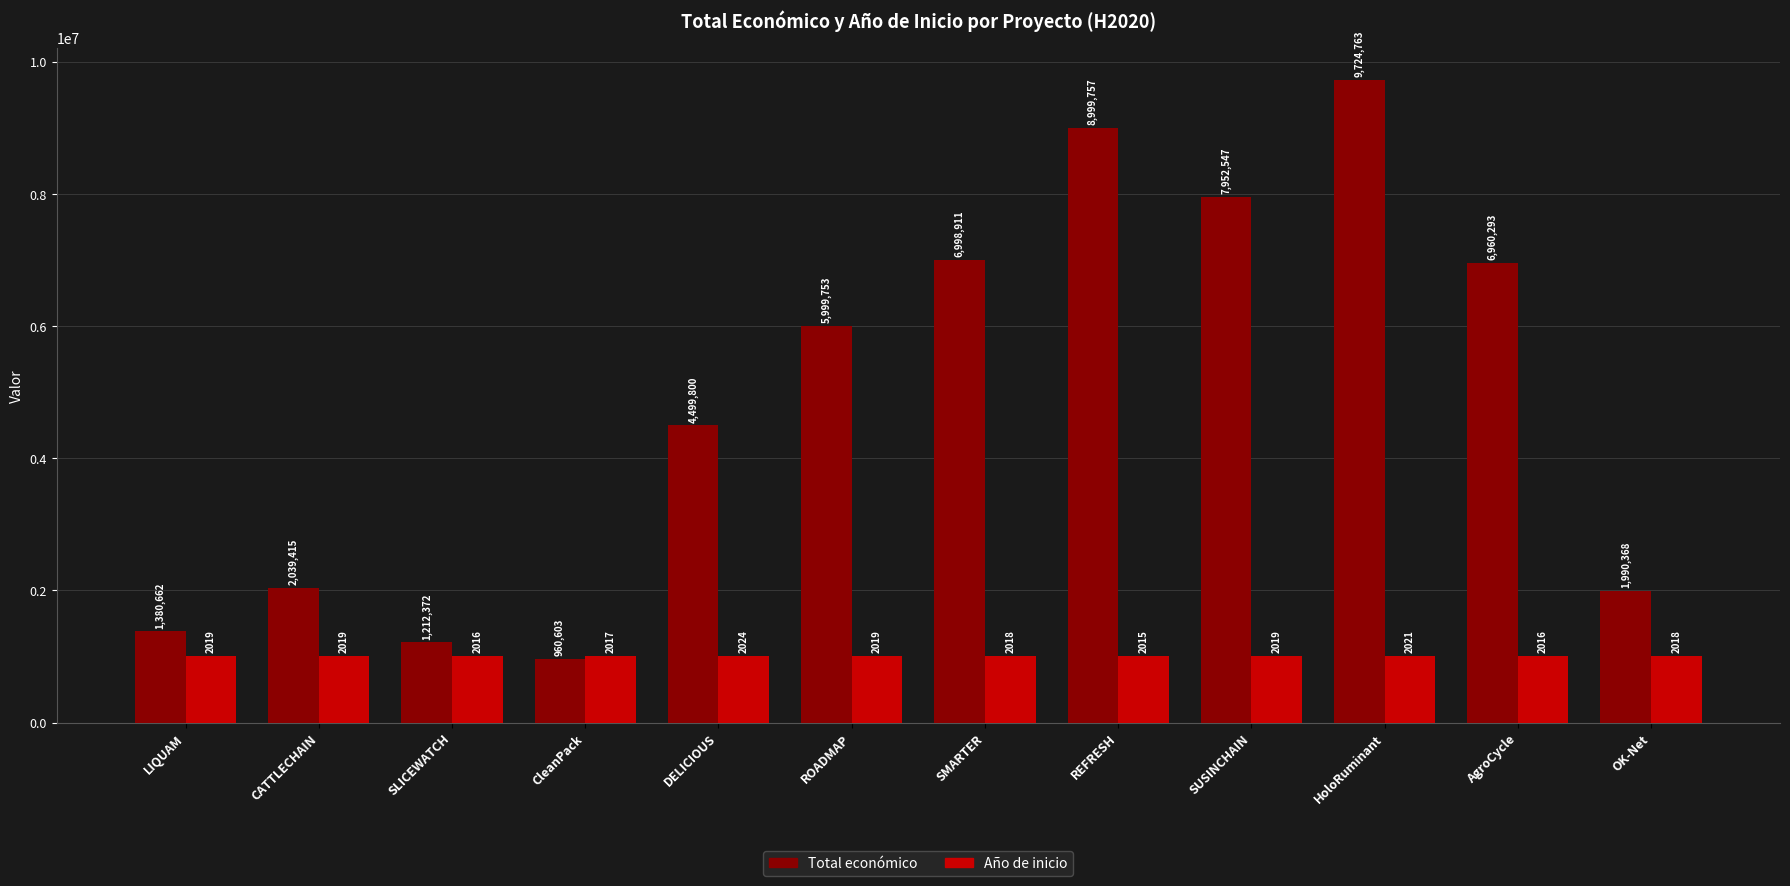

What is the difference between the highest and lowest values at SMARTER?

5989911